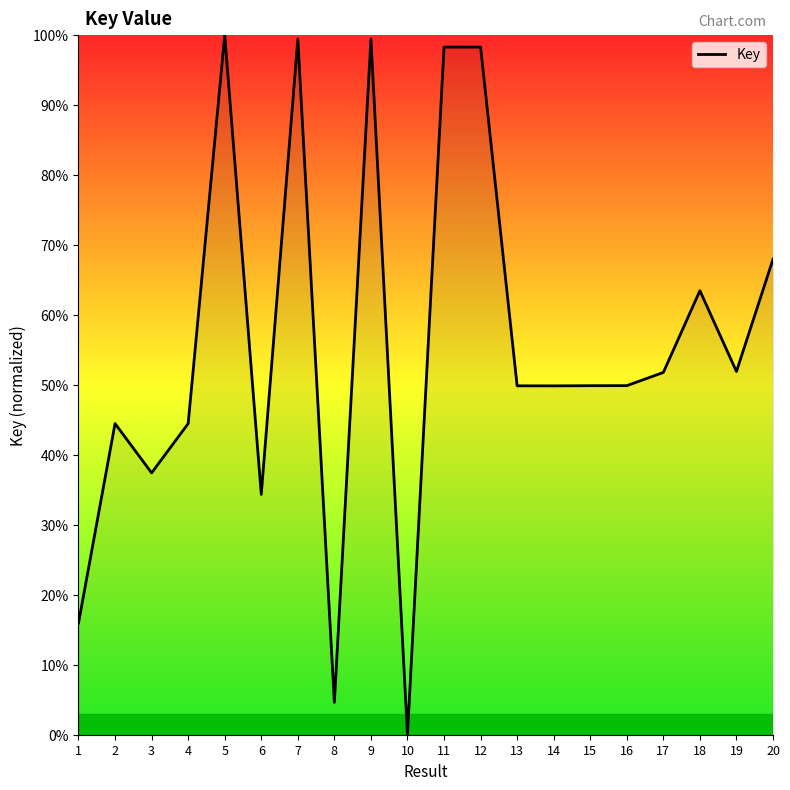

Read the value at 8.

4.6